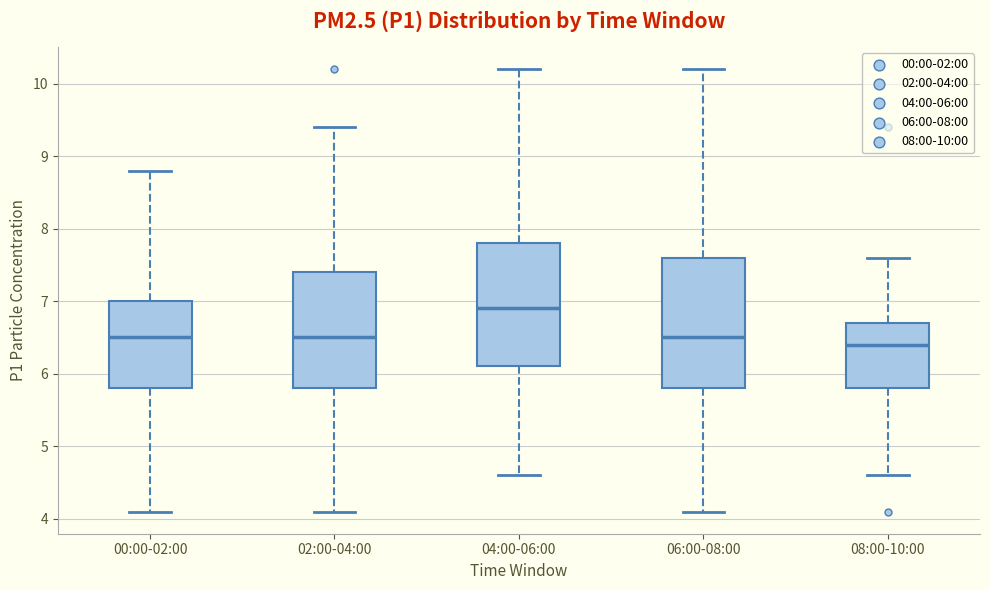

Reading left to right, read every box against the y-axis: the position of its median line, the range the box covers, and the ends of its whiskers. The values are not printed on the chart, so give them approximately, as read against the axis.

00:00-02:00: median 6.5, box 5.8 to 7.0, whiskers 4.1 to 8.8
02:00-04:00: median 6.5, box 5.8 to 7.4, whiskers 4.1 to 9.4
04:00-06:00: median 6.9, box 6.1 to 7.8, whiskers 4.6 to 10.2
06:00-08:00: median 6.5, box 5.8 to 7.6, whiskers 4.1 to 10.2
08:00-10:00: median 6.4, box 5.8 to 6.7, whiskers 4.6 to 7.6